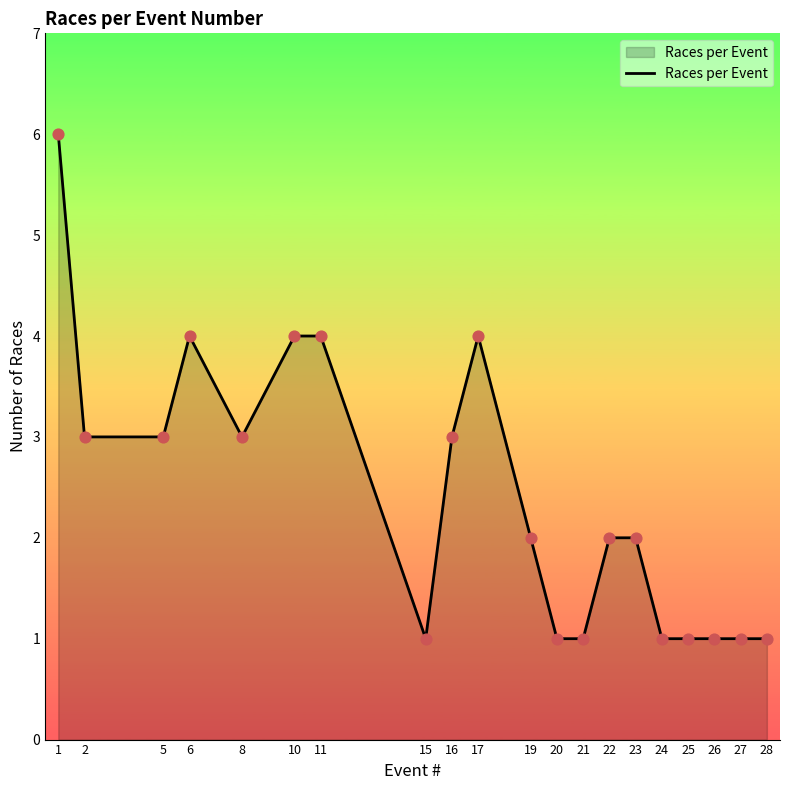

Which has a higher value, 6 or 15?

6